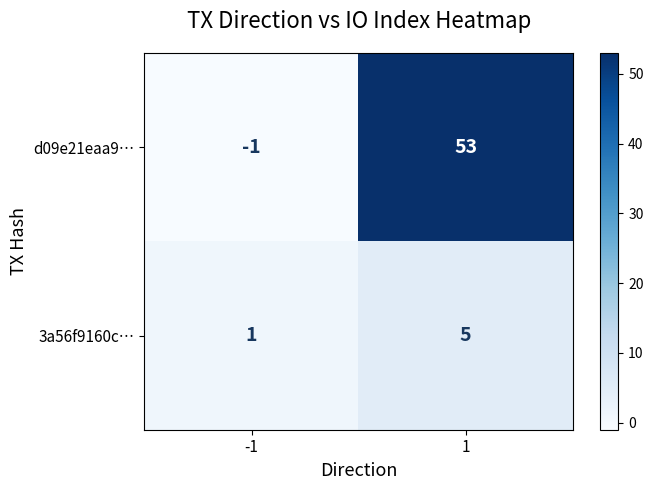

At which category is the sum across all series the highest?

1